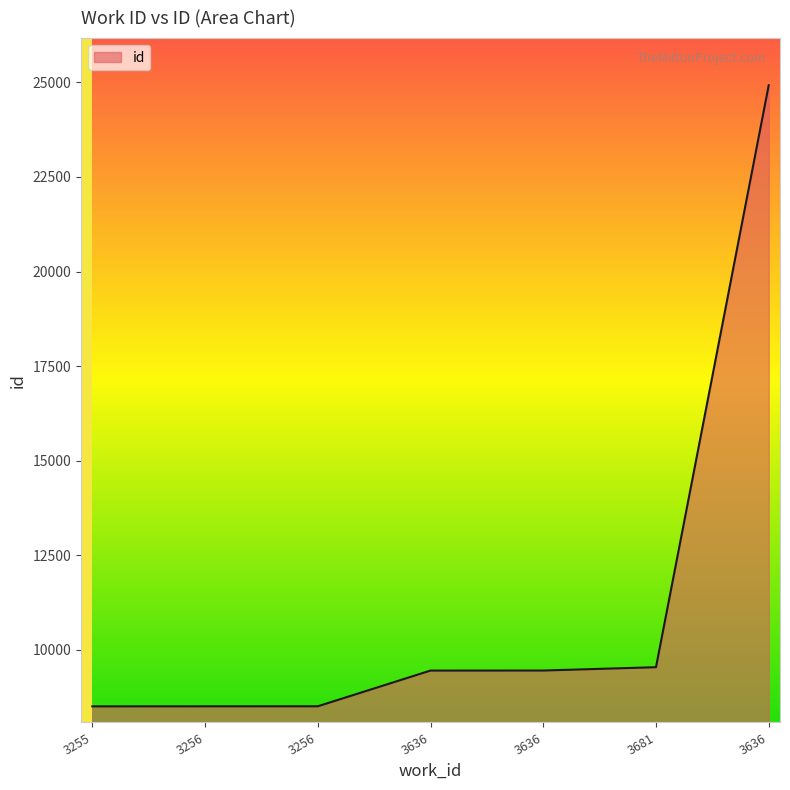

How many distinct data groups are displayed?

1